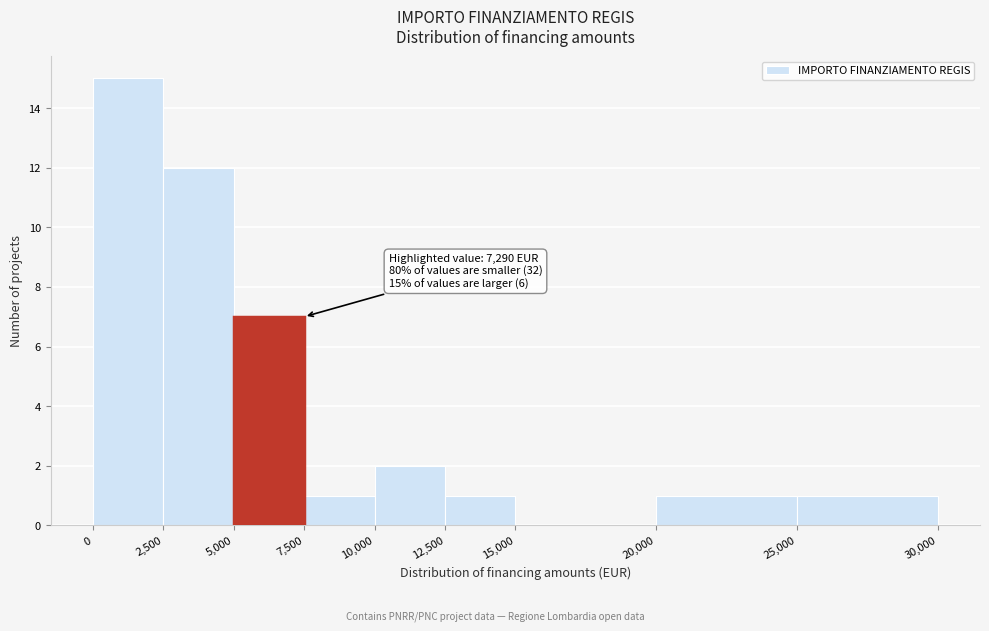

Which range on the x-axis has the tallest bar?

0 to 2,500